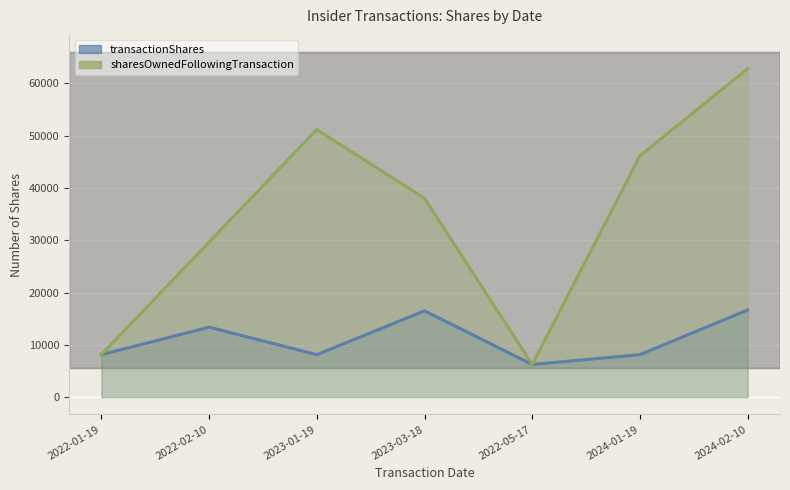

In sharesOwnedFollowingTransaction, how many points are higher than both neighbors (excluding endpoints)?

1